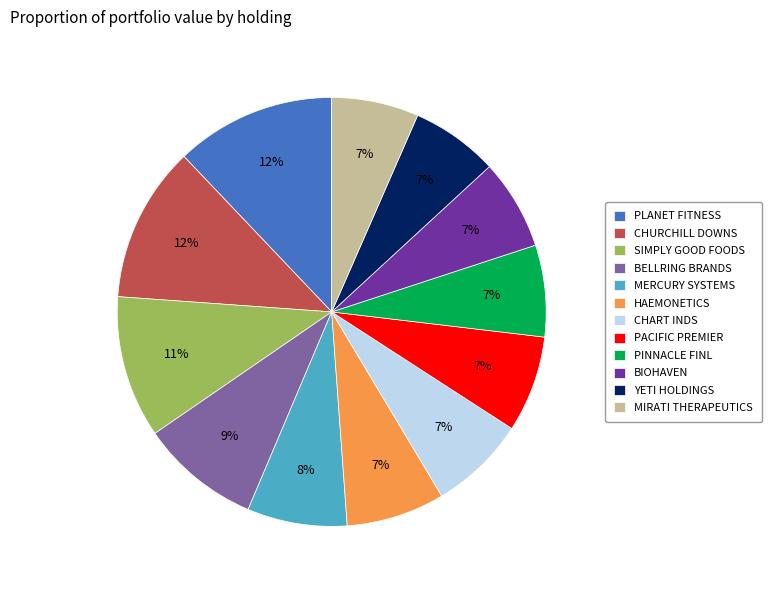

Does PLANET FITNESS account for over 50% of the chart?

No